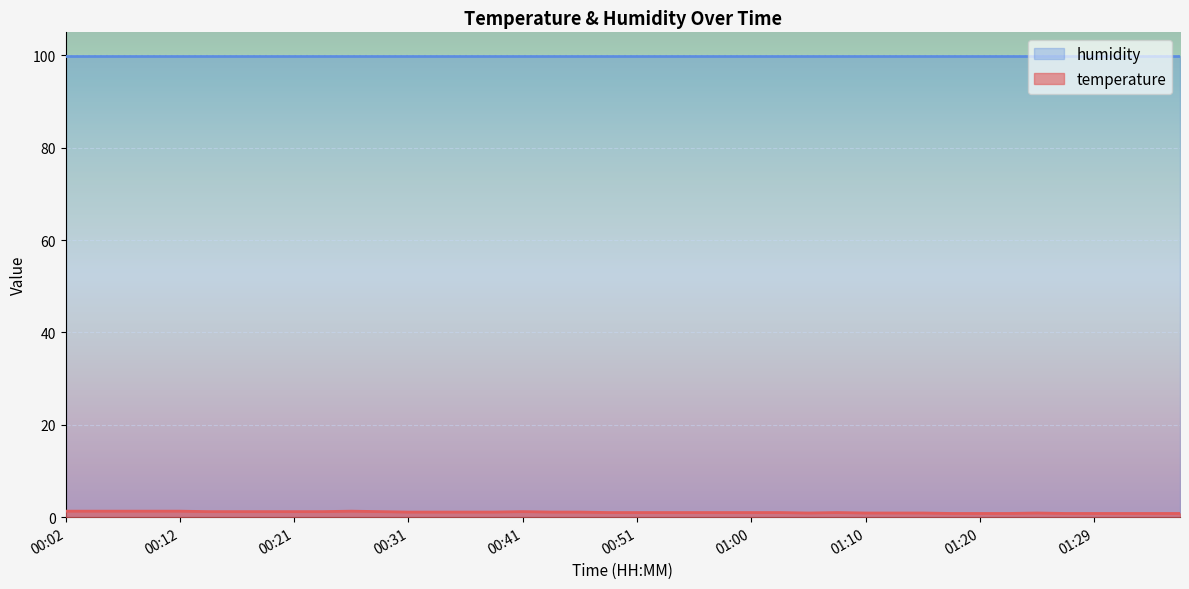

What position from the right is 00:48?

21